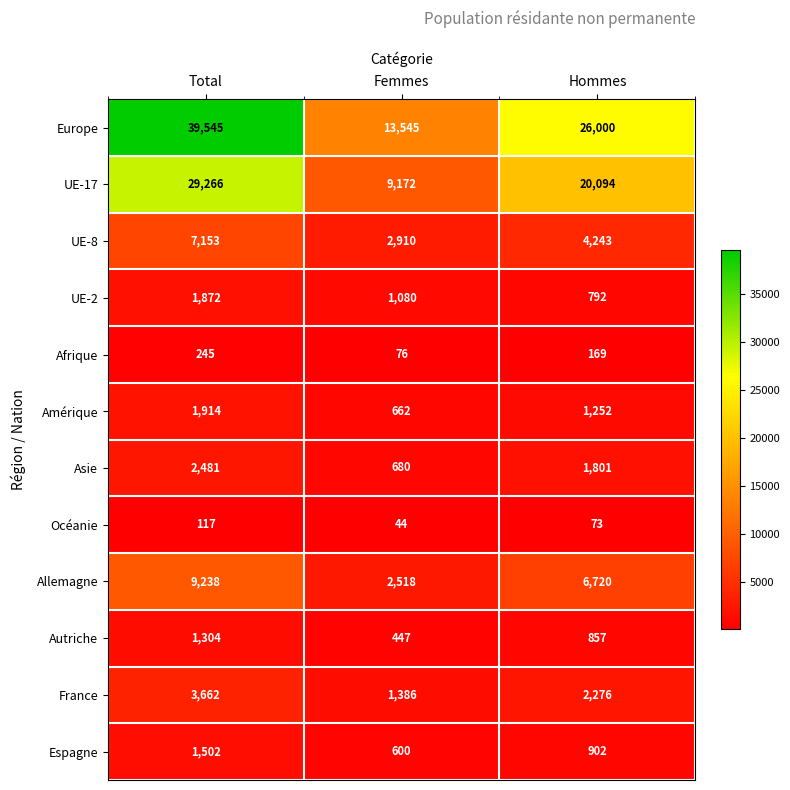

Is the value of Océanie at Hommes greater than the value of UE-17 at Femmes?

No